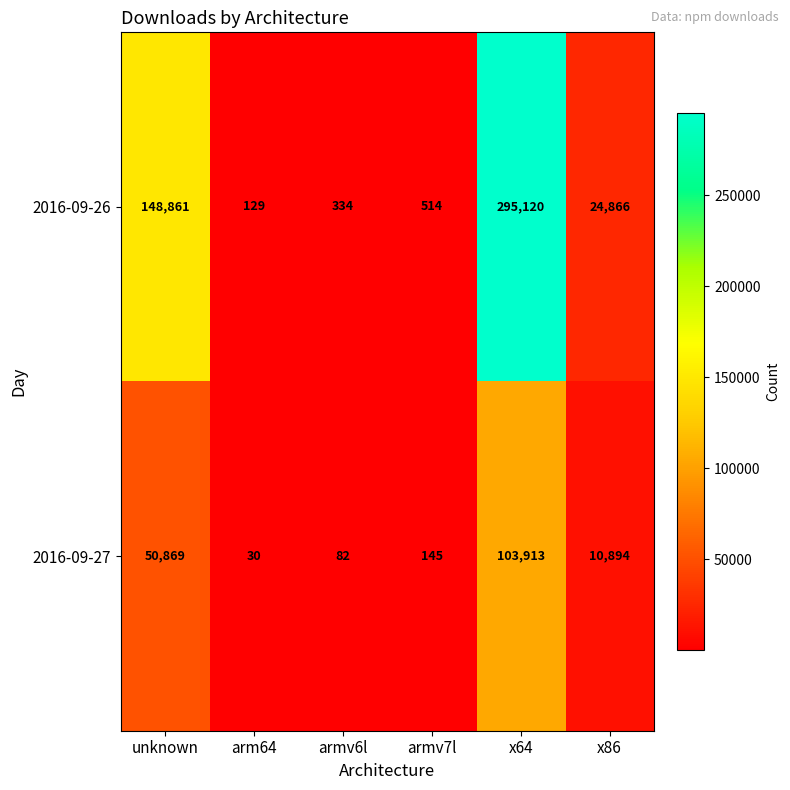

List the series in order of their overall mean, highest first.

2016-09-26, 2016-09-27